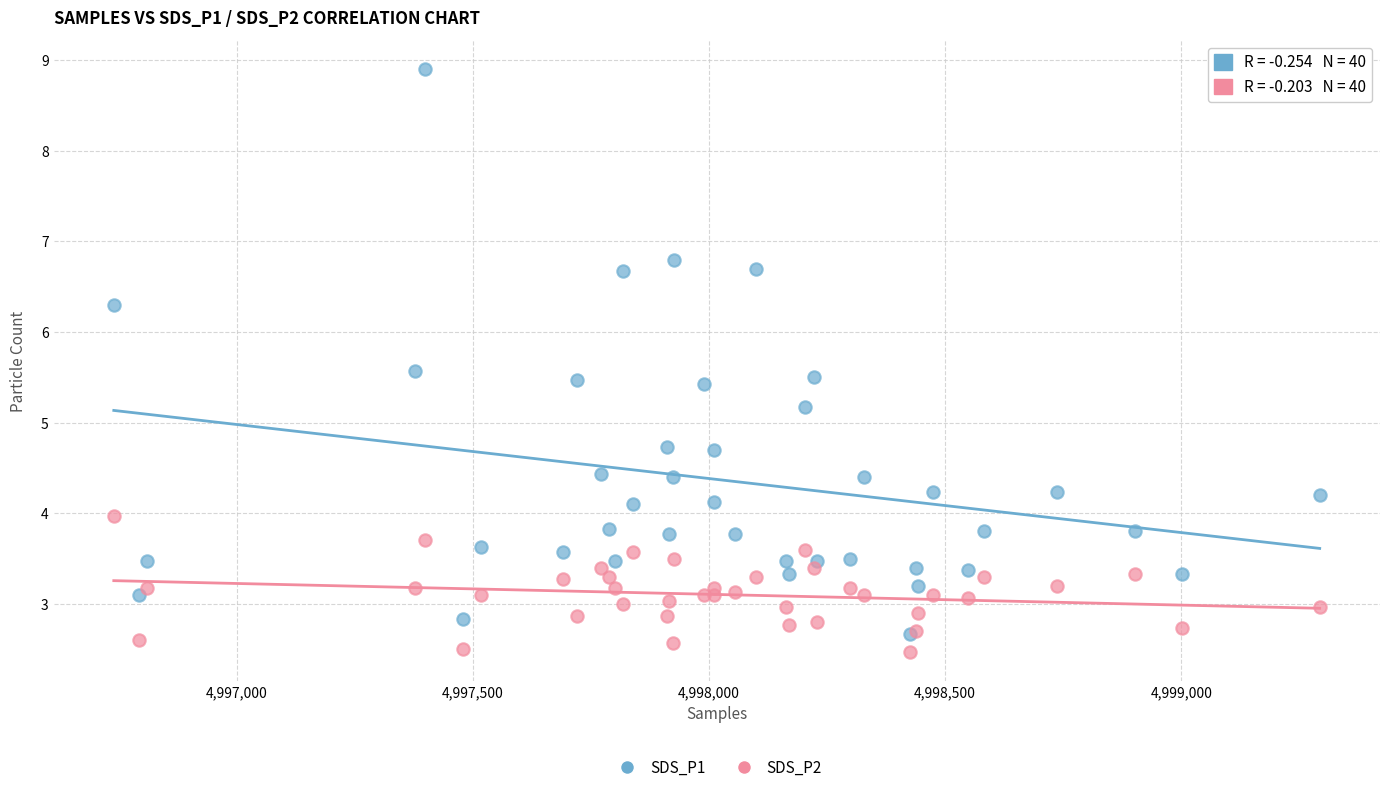

What are all the series names shown in the legend?

SDS_P1, SDS_P2